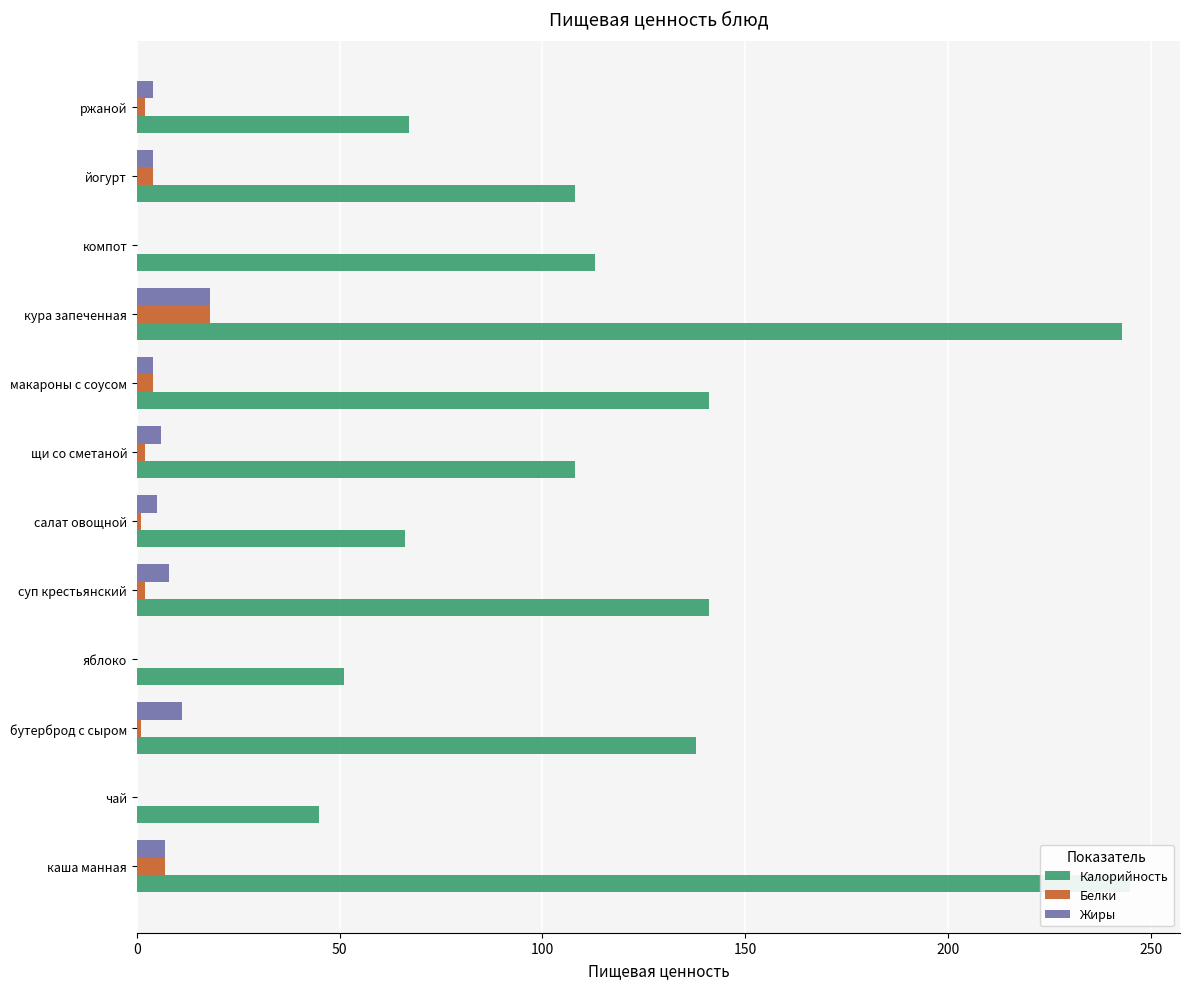

The Калорийность series shows 243 at бутерброд с сыром. True or false?

False